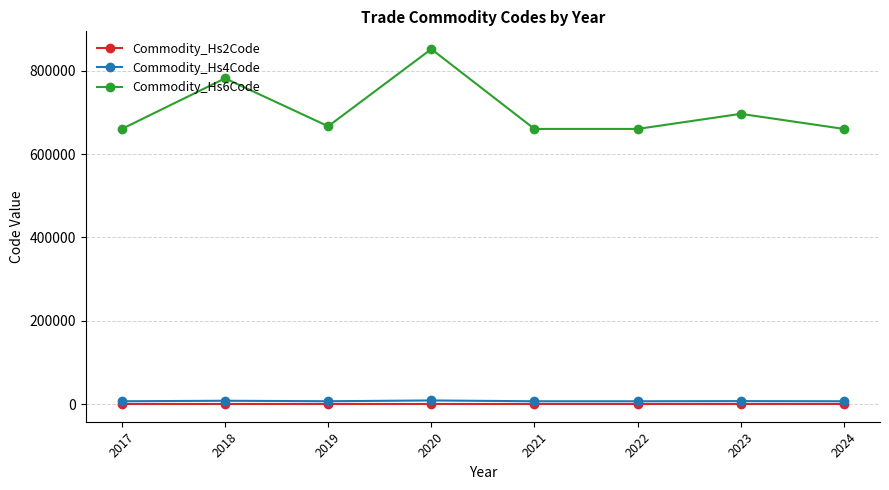

True or false: Commodity_Hs6Code and Commodity_Hs4Code intersect in this chart.

False